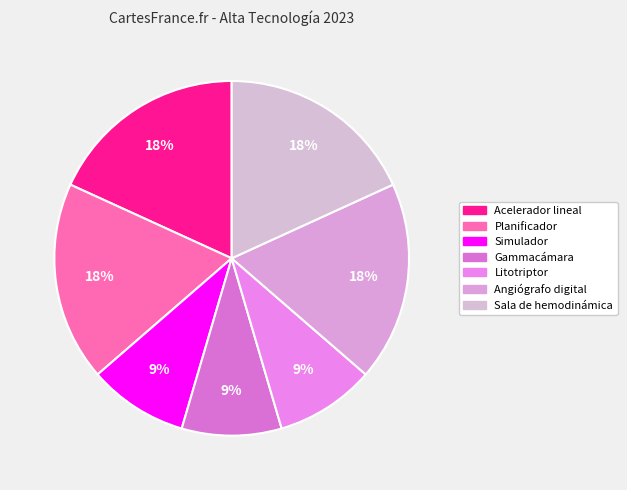

What percentage is the Litotriptor slice, to the nearest percent?

9%